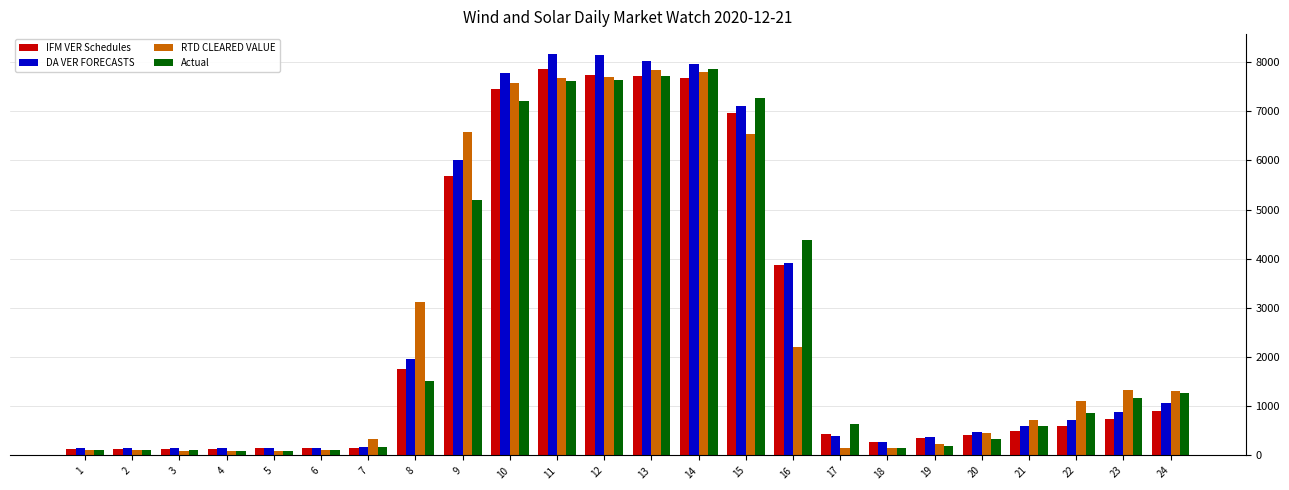

At how many categories does at least one series exceed 3635?

8